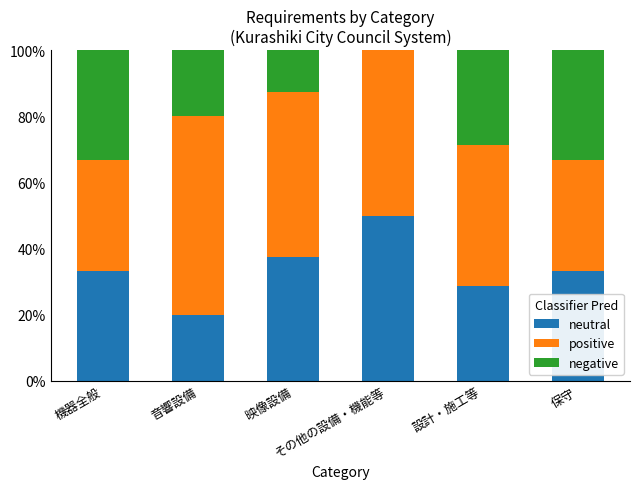

What is the highest value of the neutral series?

50.0